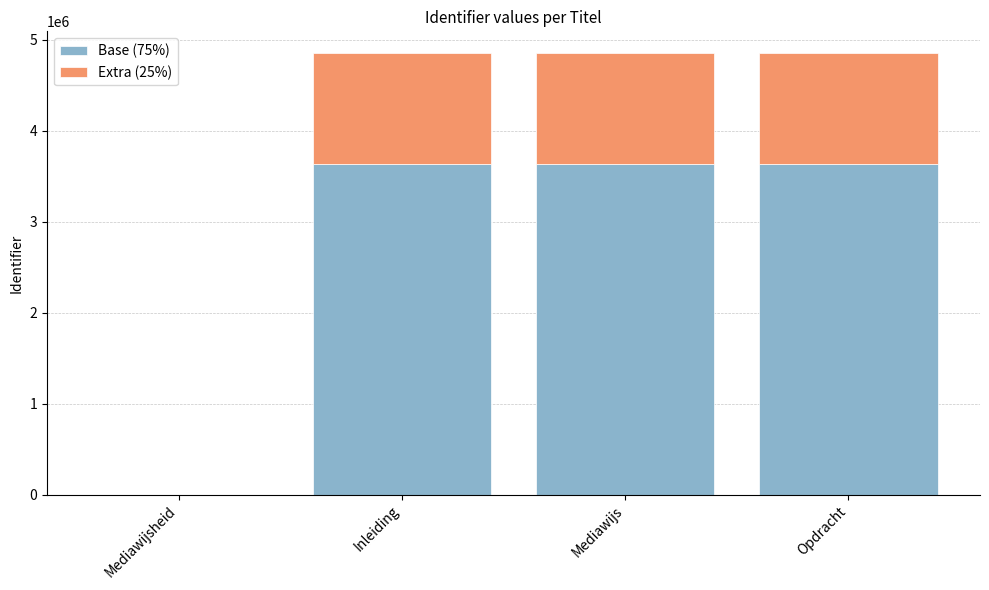

What is the sum of all Base (75%) values?

10911312.0